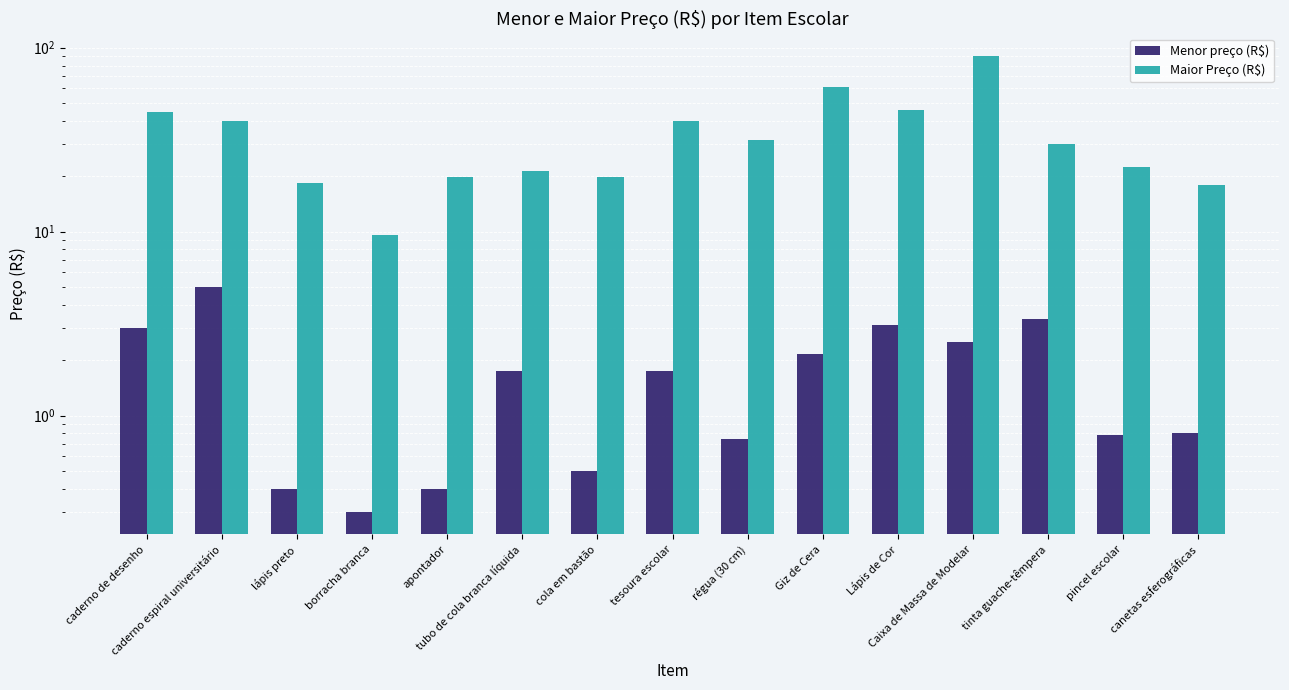

Which category has the lowest value across all series?

borracha branca